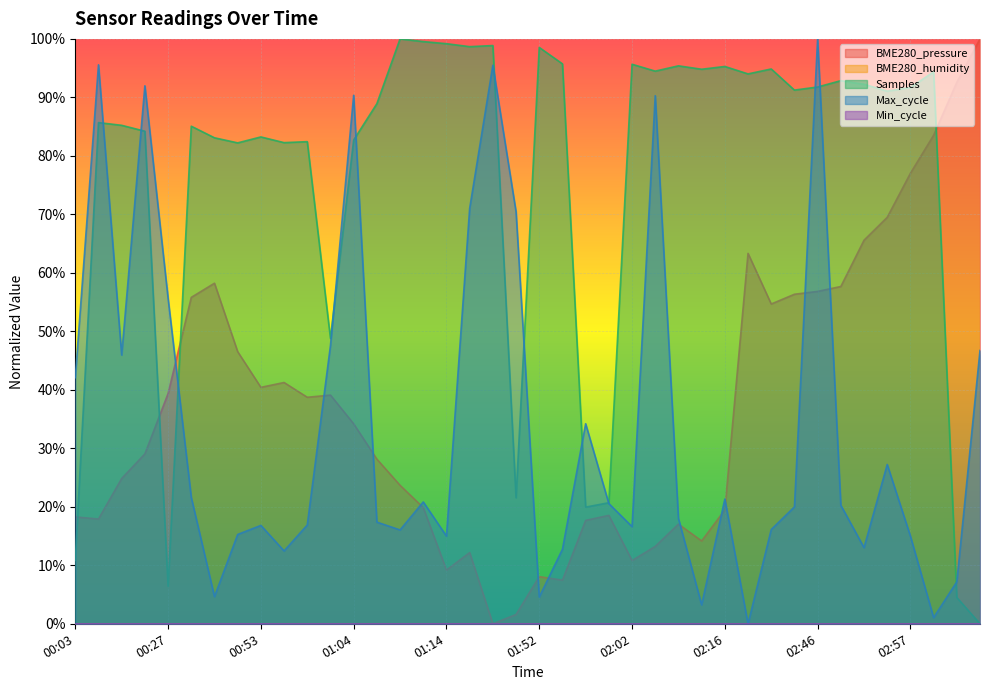

The BME280_pressure series shows 3.5 at 02:13. True or false?

False